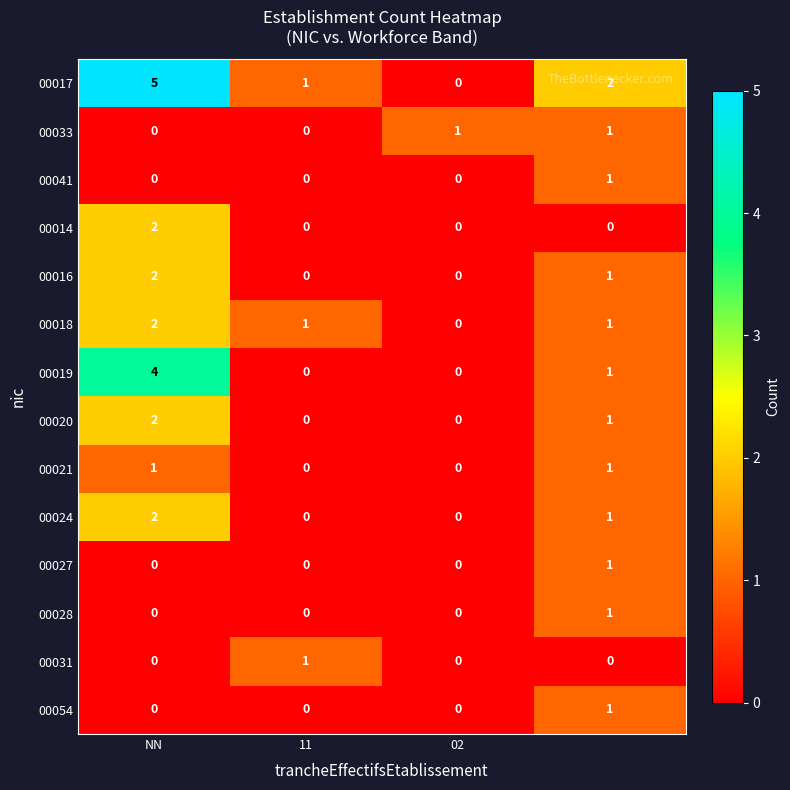

How many 00020 values are between 0 and 2?

4